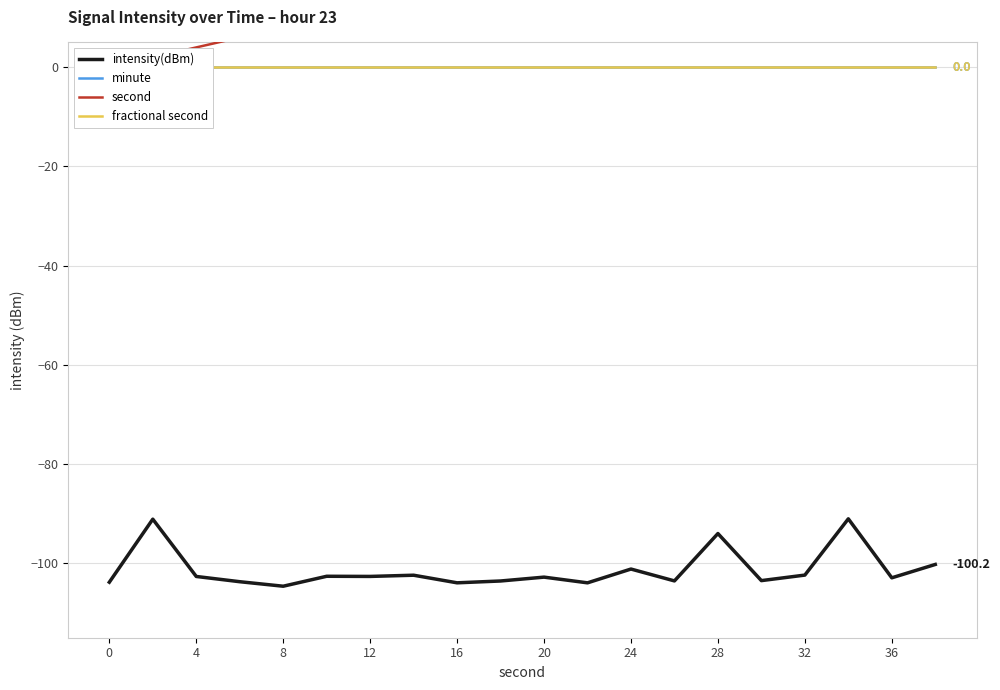

Rank the series by their maximum value, from lowest to highest.

intensity(dBm), minute, fractional second, second